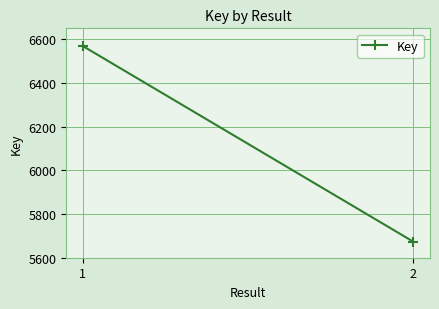

What is the difference between the values at 1 and 2?

896